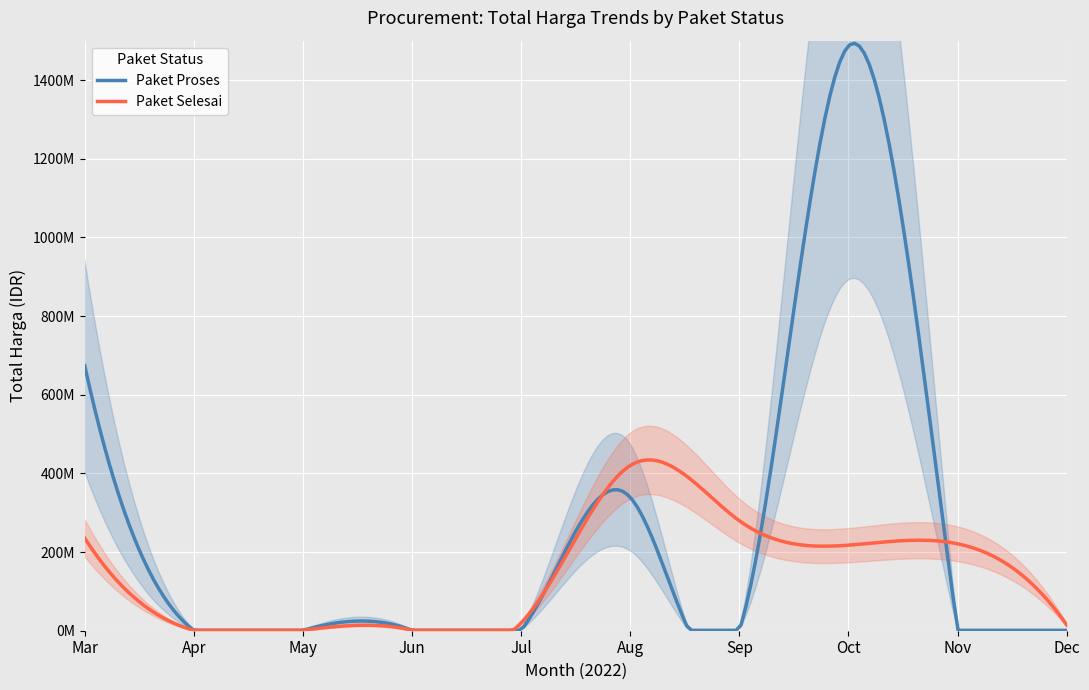

How many data points in Paket Selesai are above 25200000?

6